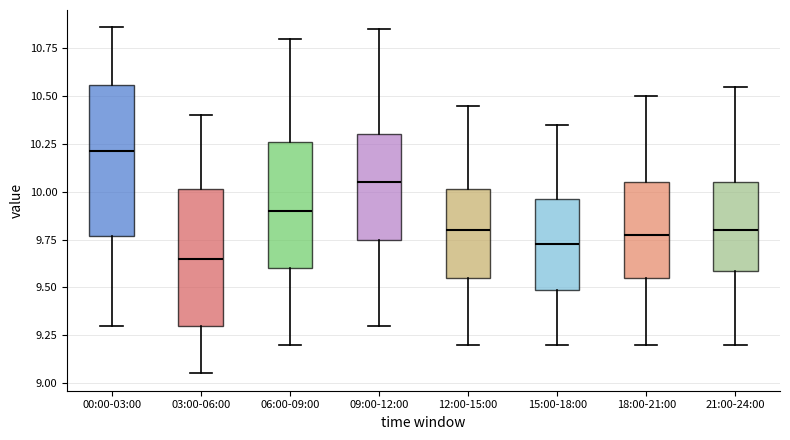

Reading left to right, transcribe this box plot: for each box, give where its median line is, the range the box spans, and where its two whiskers end, as read against the y-axis. The values are not printed on the chart, so give them approximately, as read against the axis.

00:00-03:00: median 10.20, box 9.75 to 10.55, whiskers 9.30 to 10.85
03:00-06:00: median 9.65, box 9.30 to 10.00, whiskers 9.05 to 10.40
06:00-09:00: median 9.90, box 9.60 to 10.25, whiskers 9.20 to 10.80
09:00-12:00: median 10.05, box 9.75 to 10.30, whiskers 9.30 to 10.85
12:00-15:00: median 9.80, box 9.55 to 10.00, whiskers 9.20 to 10.45
15:00-18:00: median 9.75, box 9.50 to 9.95, whiskers 9.20 to 10.35
18:00-21:00: median 9.80, box 9.55 to 10.05, whiskers 9.20 to 10.50
21:00-24:00: median 9.80, box 9.60 to 10.05, whiskers 9.20 to 10.55